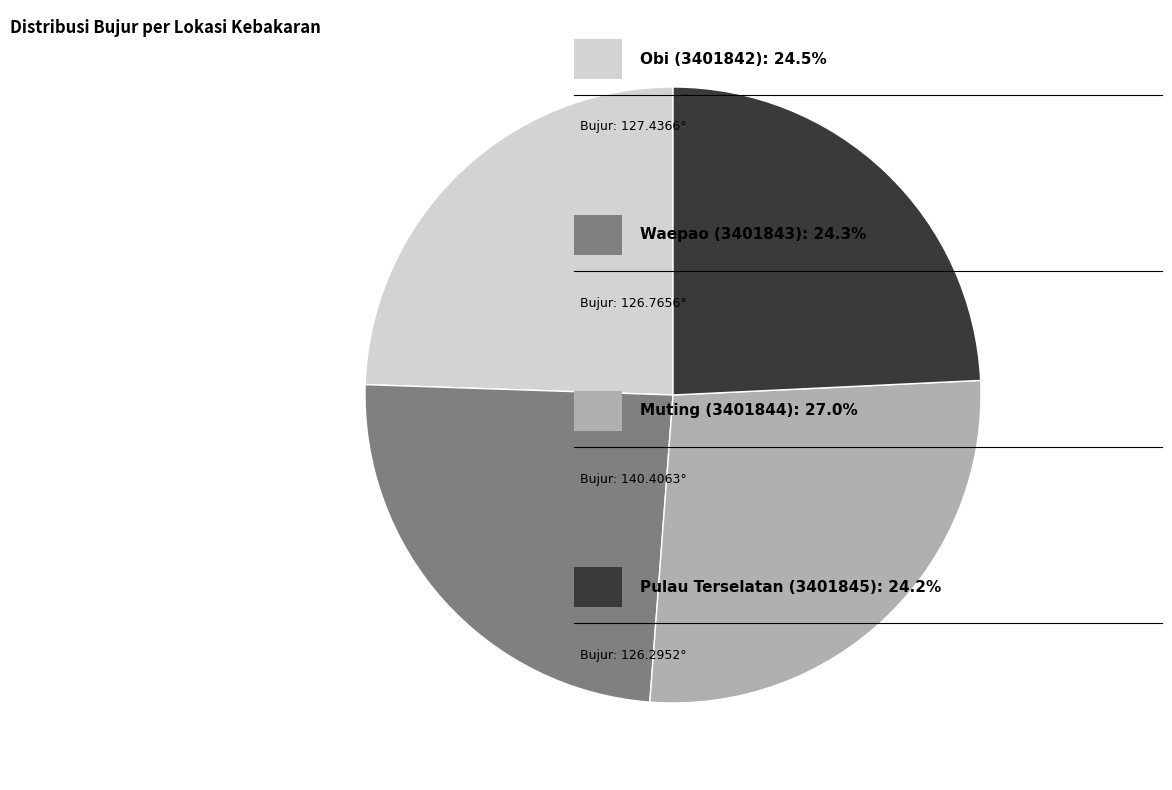

Does any single category account for the majority?

No